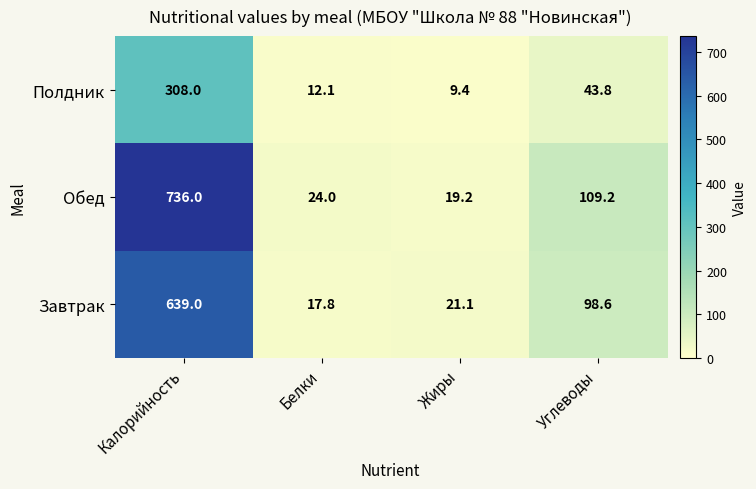

True or false: Обед has a value of 24.0 at Белки.

True